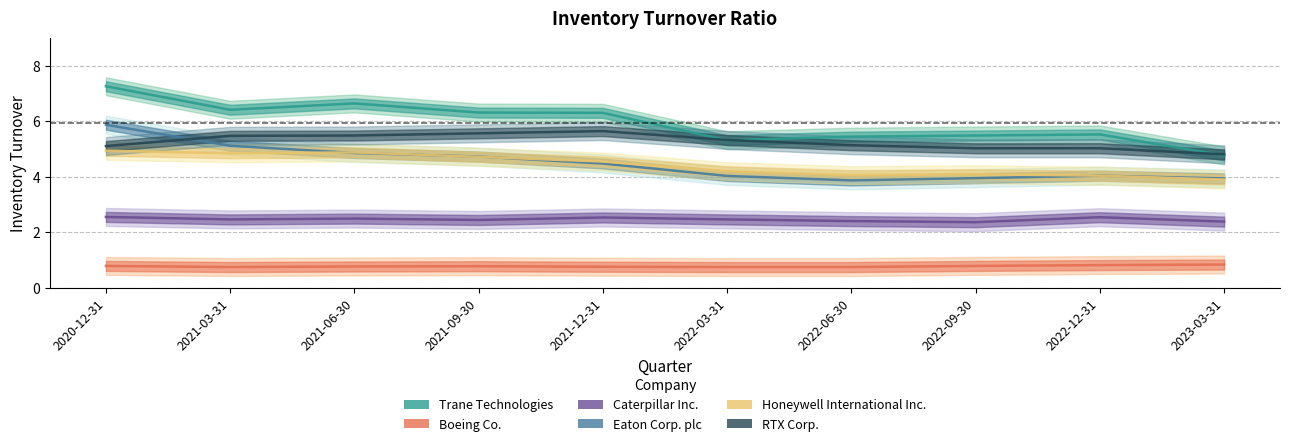

What is the maximum value shown in the chart?

7.3